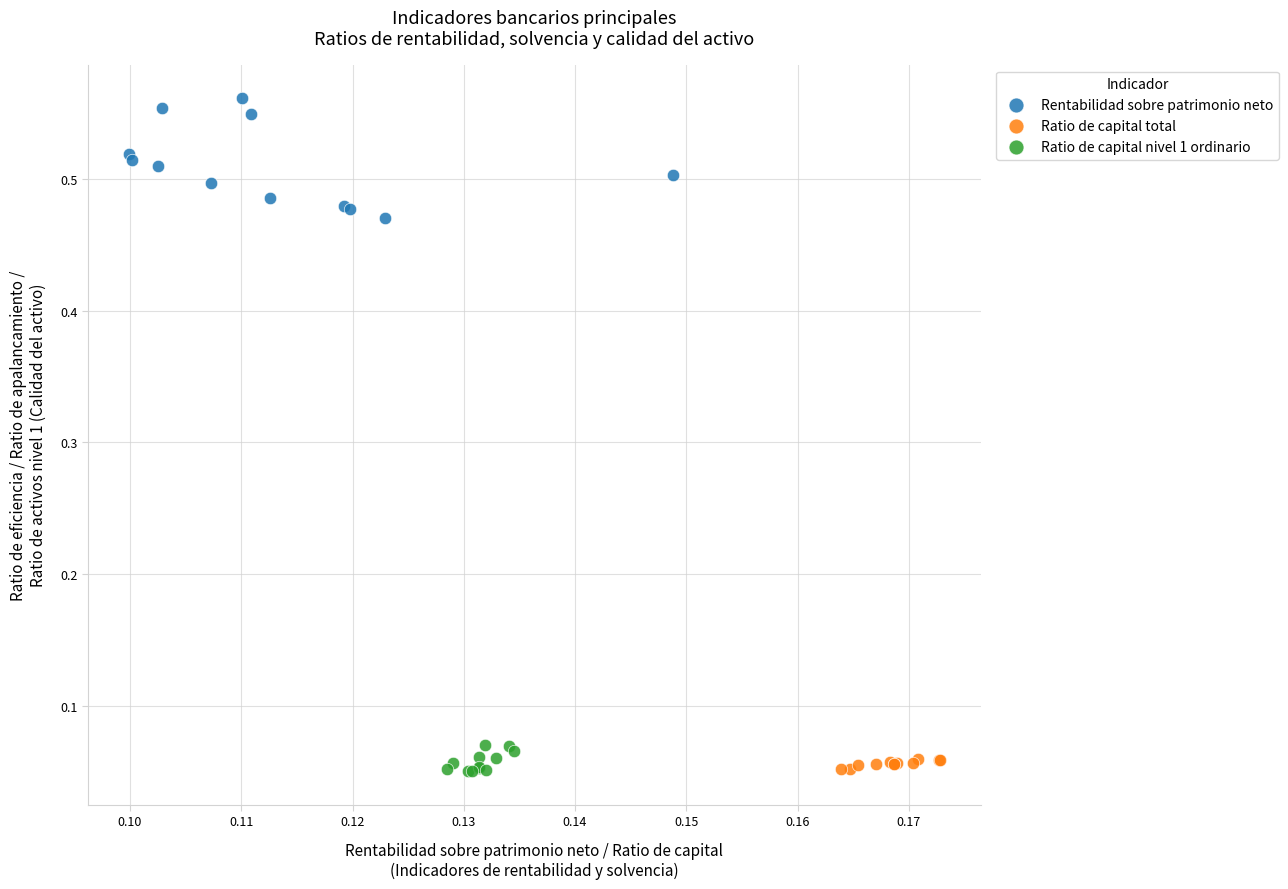

Which series reaches the maximum Y coordinate?

Rentabilidad sobre patrimonio neto